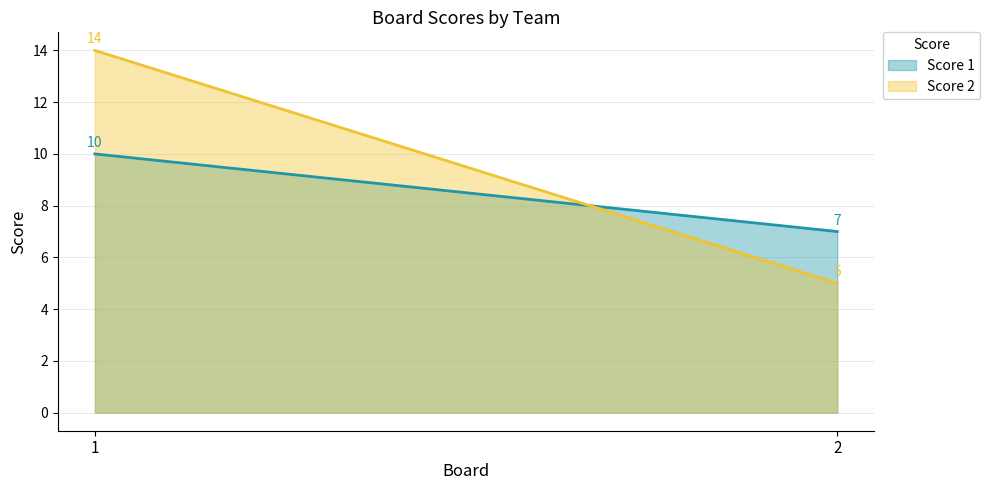

The value of Score 1 at 2 is 12. True or false?

False